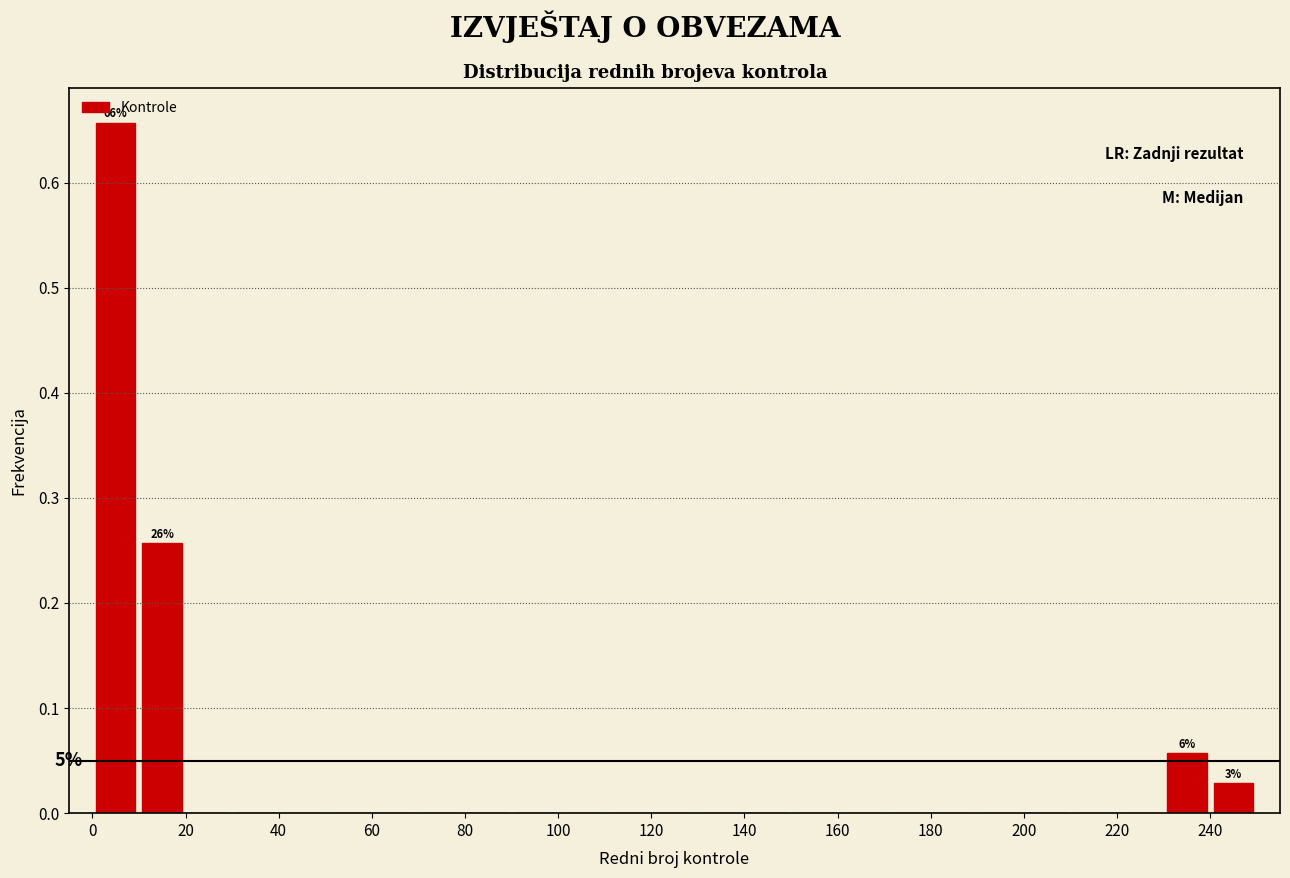

Over which range of the x-axis is the bar tallest?

0 to 10